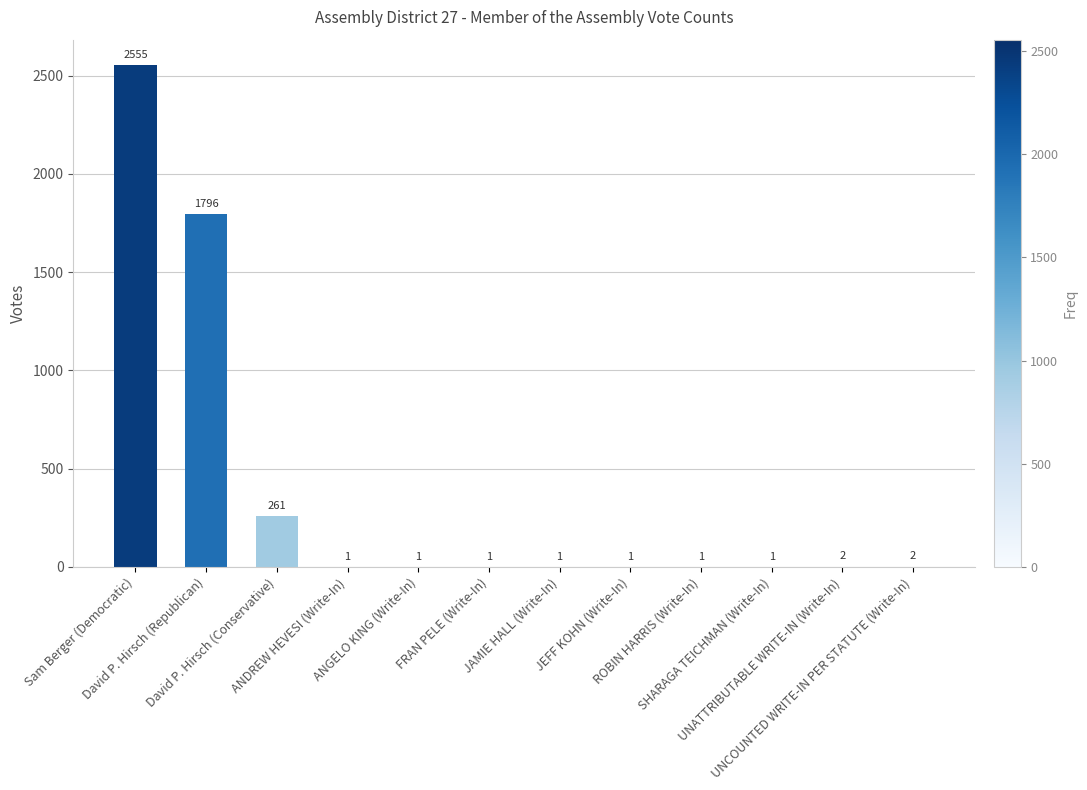

What is the greatest value displayed?

2555